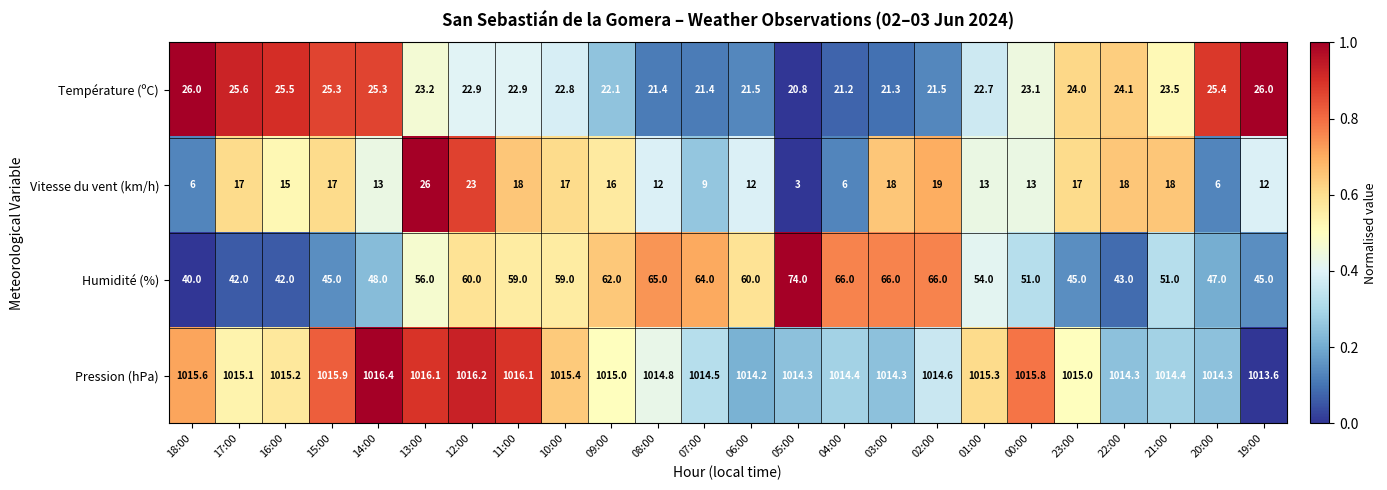

What is the greatest value displayed?

1016.4